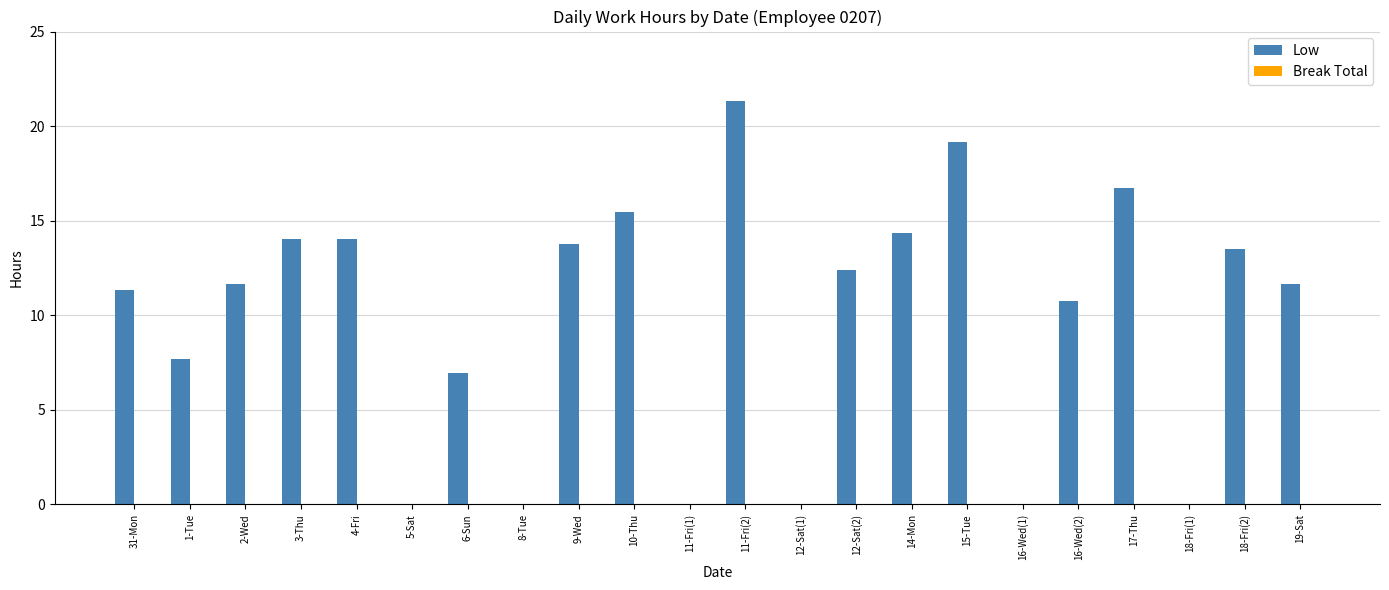

What is the approximate value at 31-Mon?

11.3